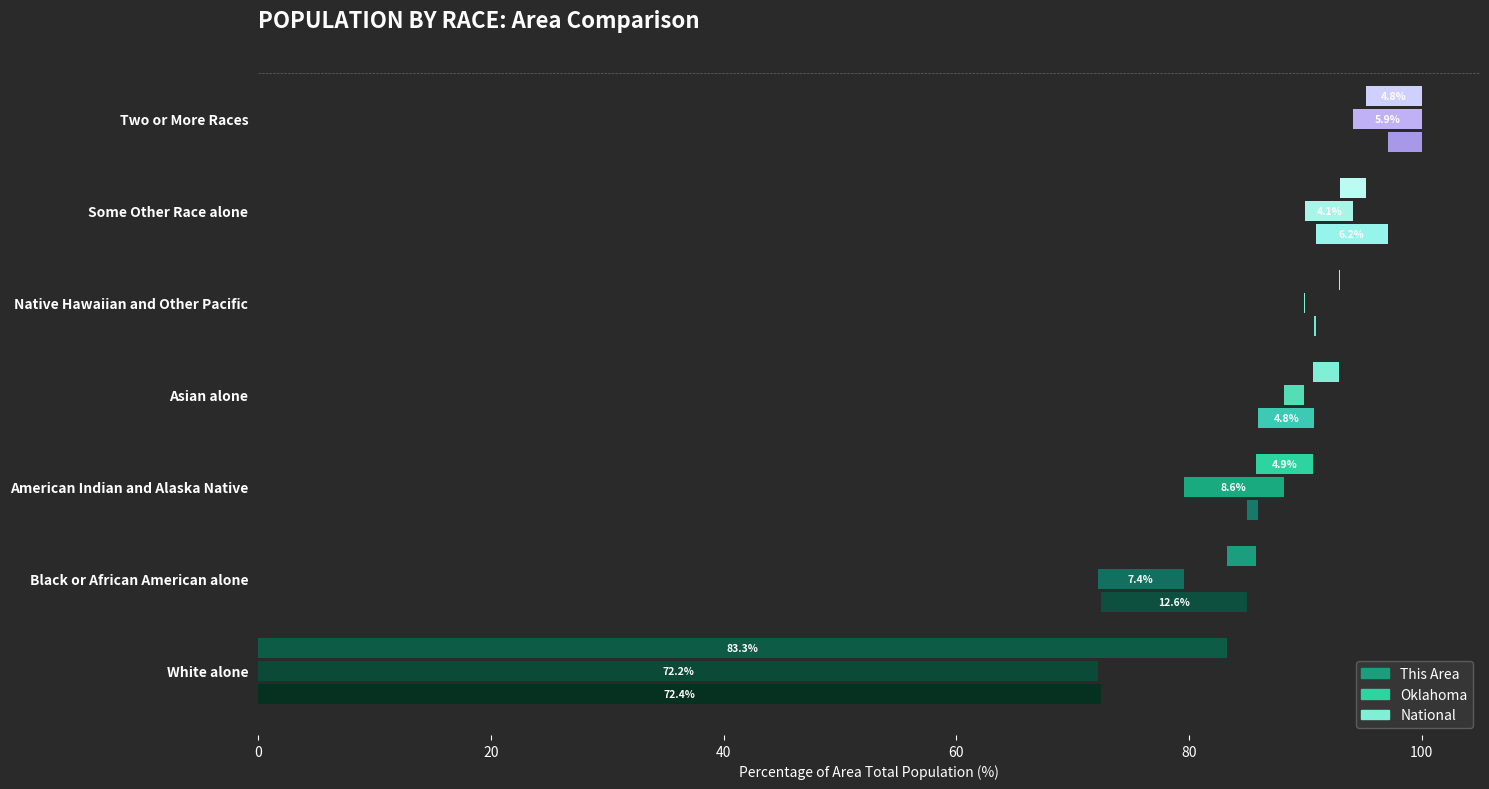

At which category is the sum across all series the highest?

White alone